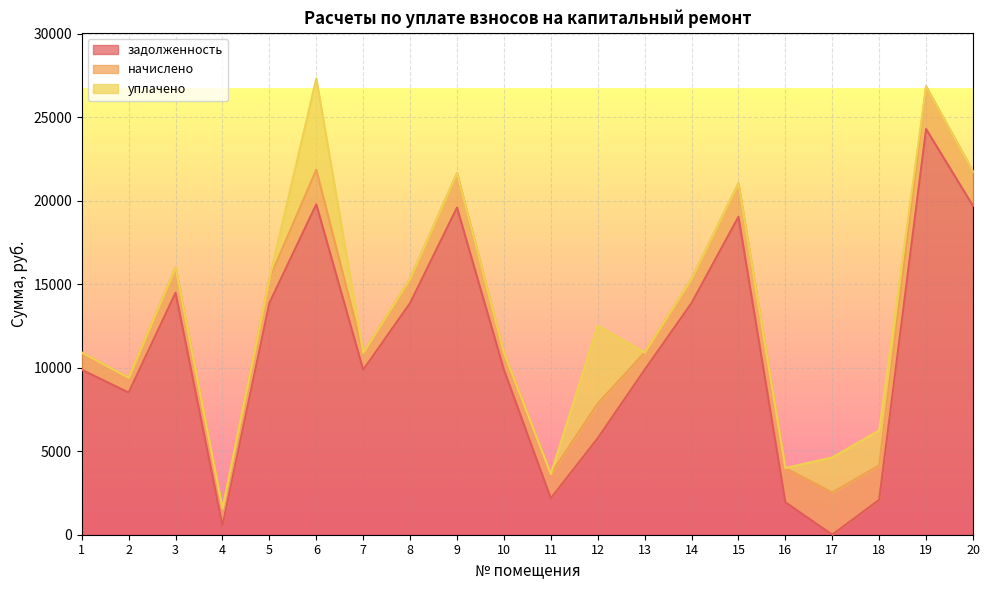

What are all the series names shown in the legend?

задолженность, начислено, уплачено